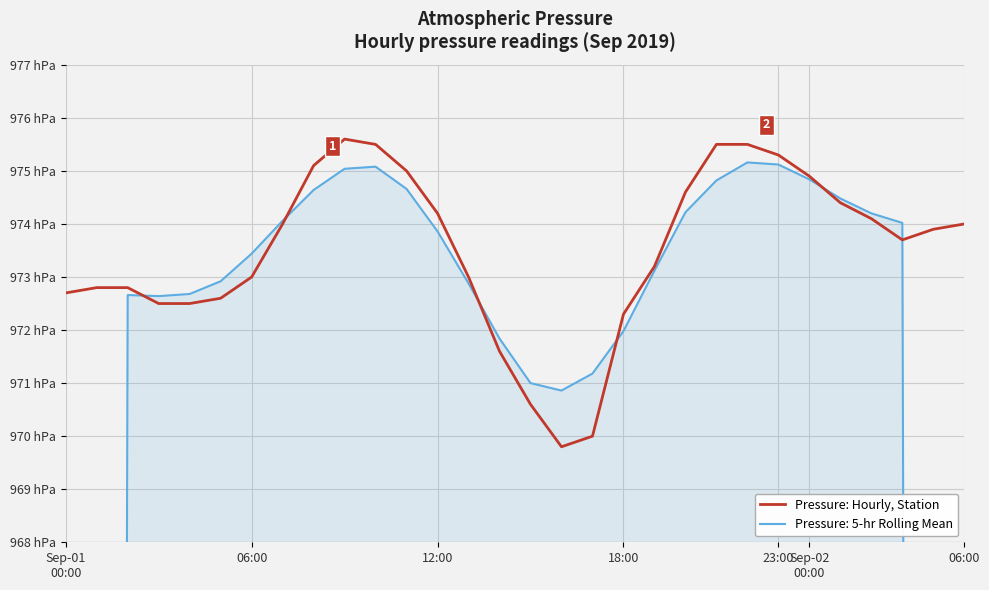

What is the change in value from 06:00 to 23:00?

+2.3